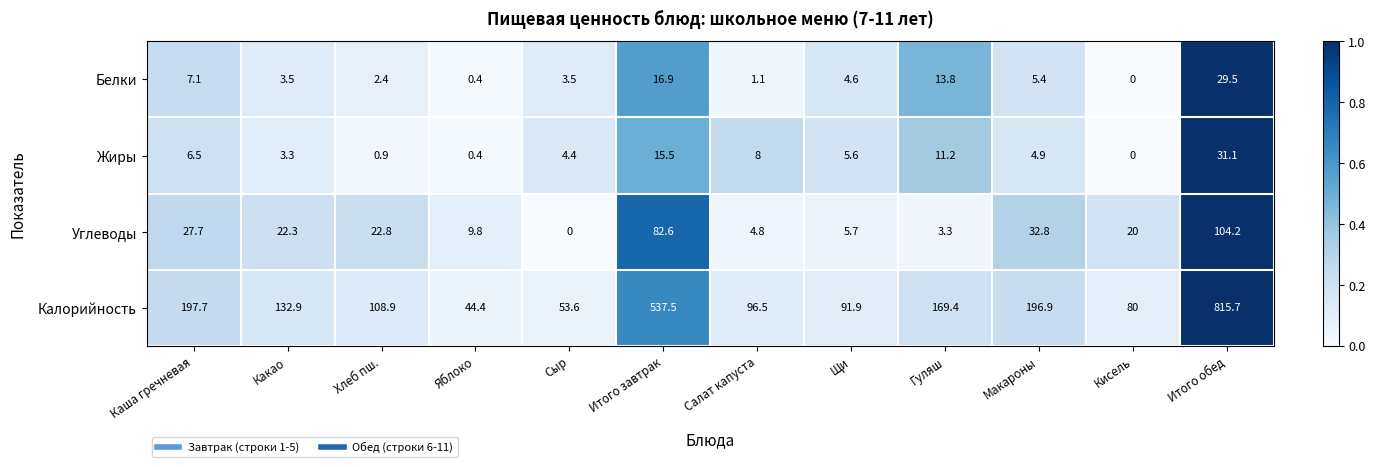

Rank the series at Каша гречневая from highest to lowest value.

Калорийность, Углеводы, Белки, Жиры